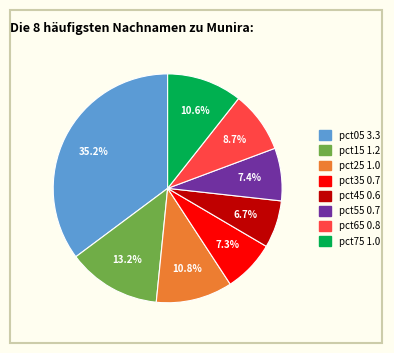

How many slices are in this pie chart?

8